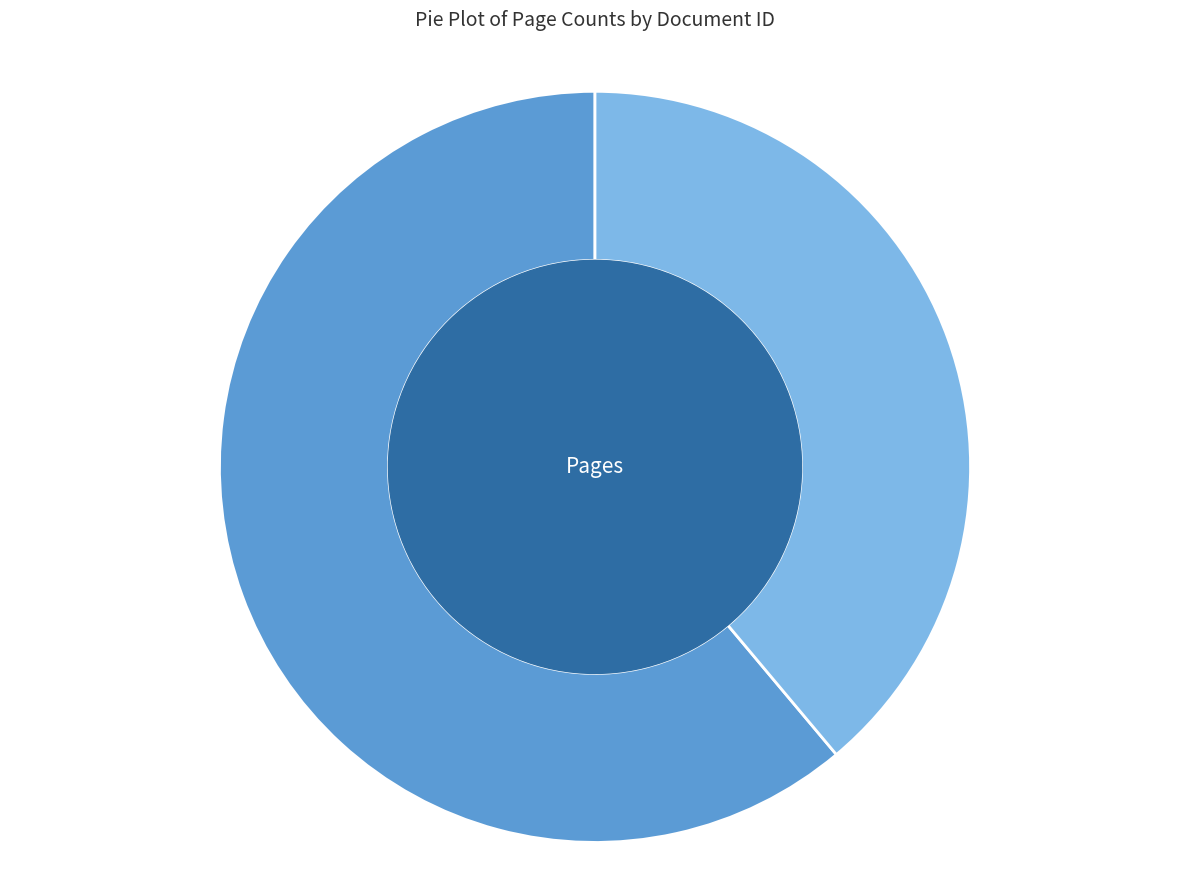

Rank the categories by value from highest to lowest.

OPUS4-3066, OPUS4-3064